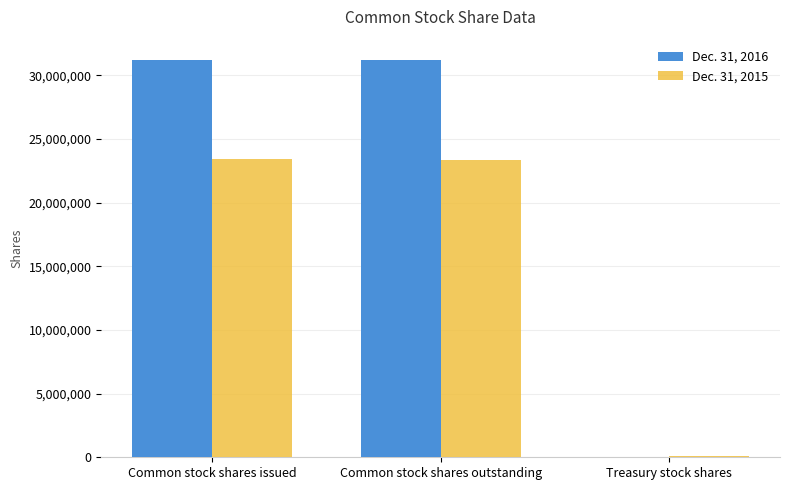

What is the maximum value shown in the chart?

31226336